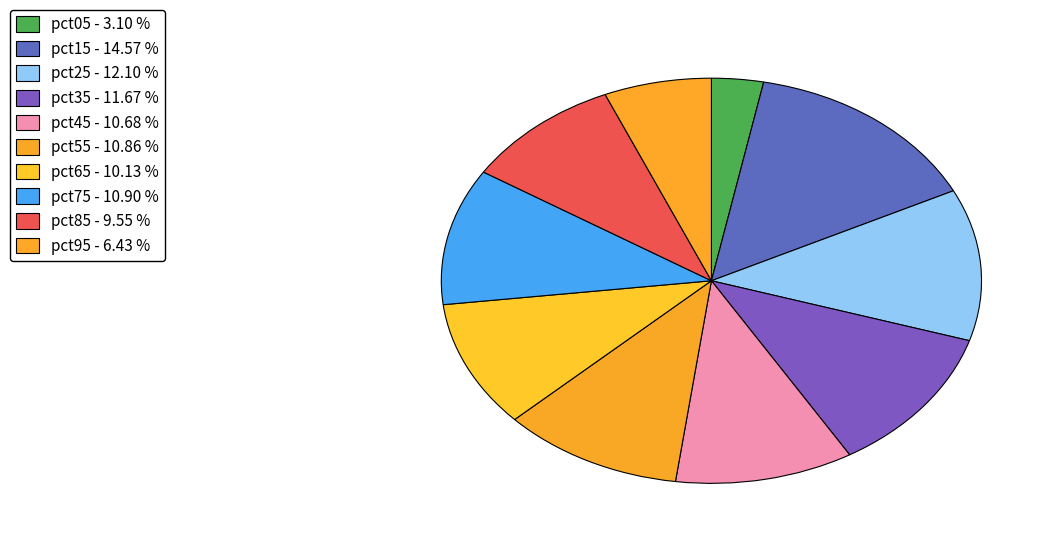

The pct35 slice represents 1% of the pie. True or false?

False